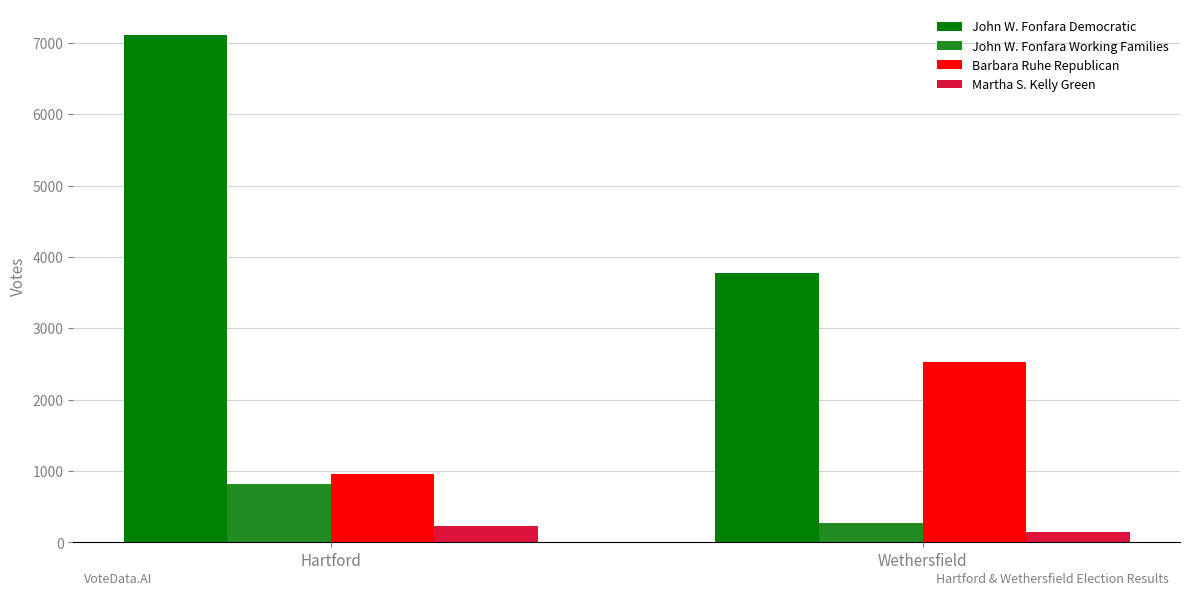

What is the spread (max minus min) of values at Wethersfield?

3631